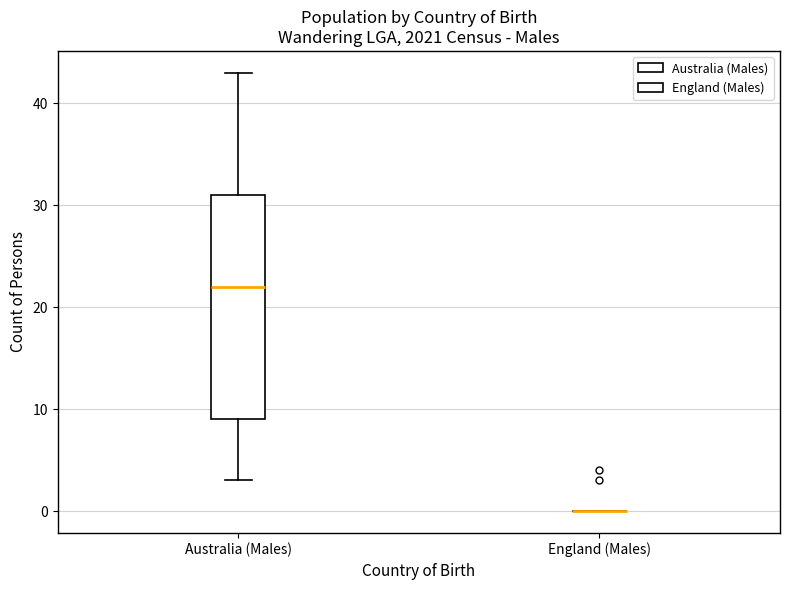

Reading left to right, transcribe this box plot: for each box, give where its median line is, the range the box spans, and where its two whiskers end, as read against the y-axis. The values are not printed on the chart, so give them approximately, as read against the axis.

Australia (Males): median 22, box 9 to 31, whiskers 3 to 43
England (Males): box collapsed to a line at 0, whiskers 0 to 0